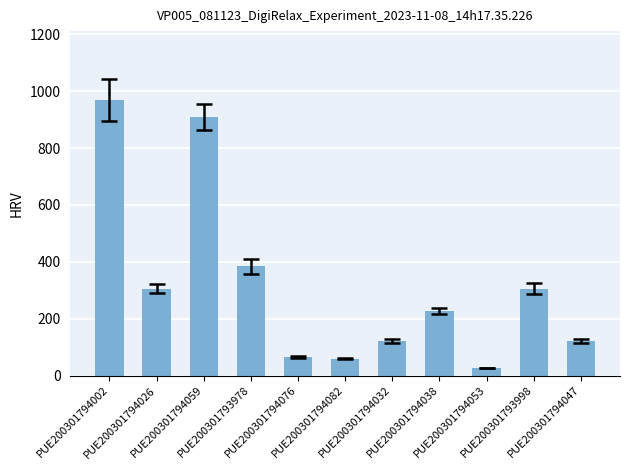

What is the greatest value displayed?

969.2